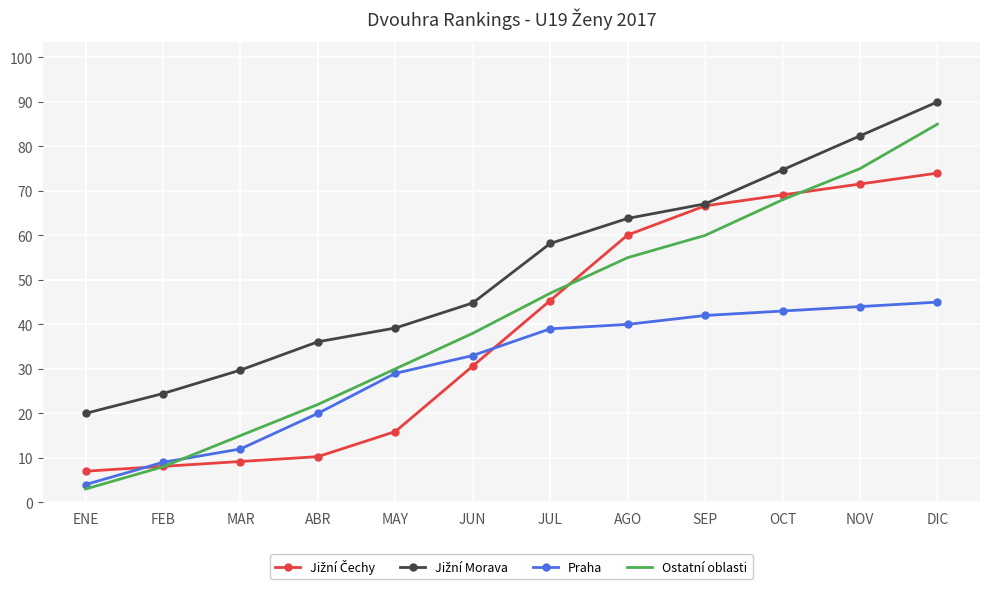

True or false: Ostatní oblasti has a value of 21.8 at OCT.

False